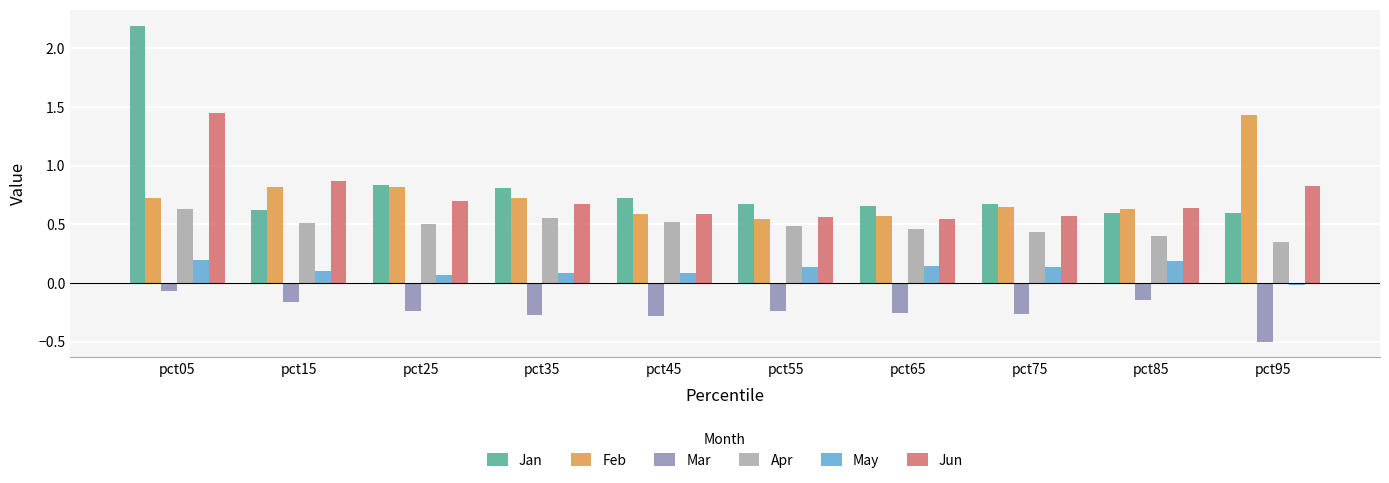

True or false: Feb has a value of 0.6 at pct65.

True